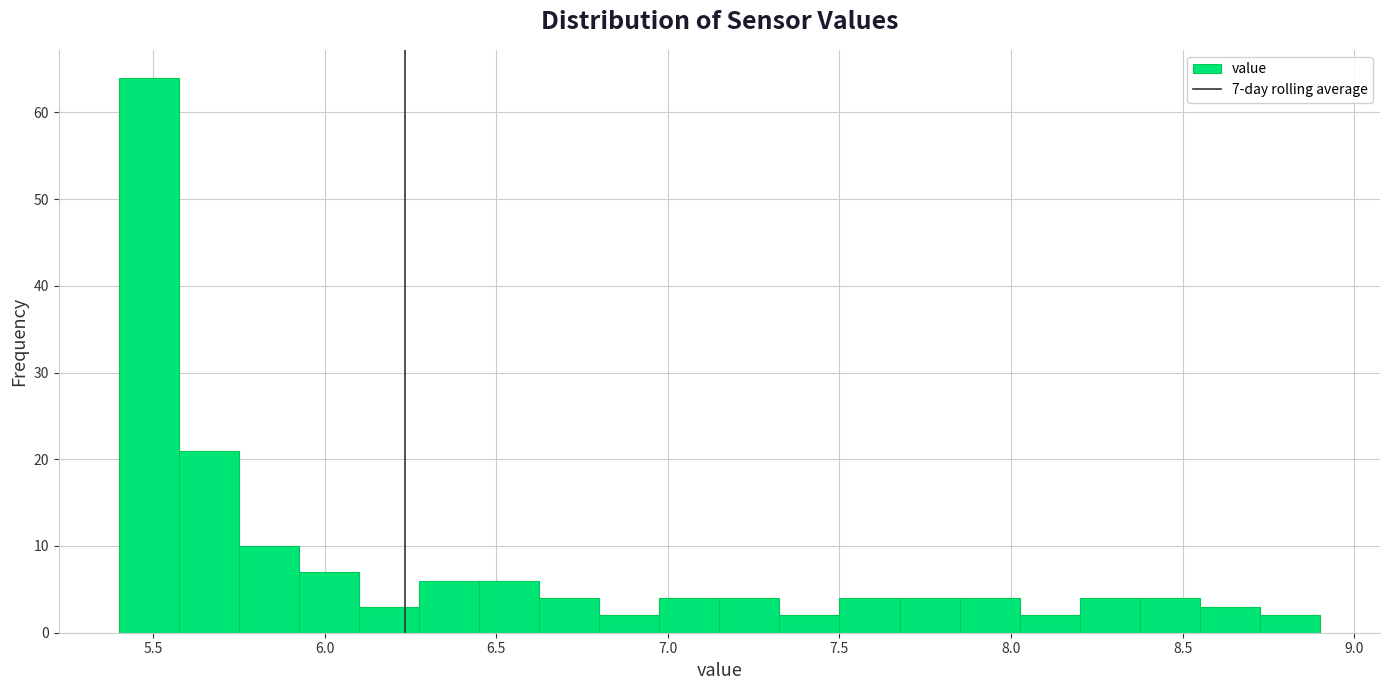

Around what value on the x-axis is the tallest bar? Give the approximate position of its centre, as read against the axis.

5.50